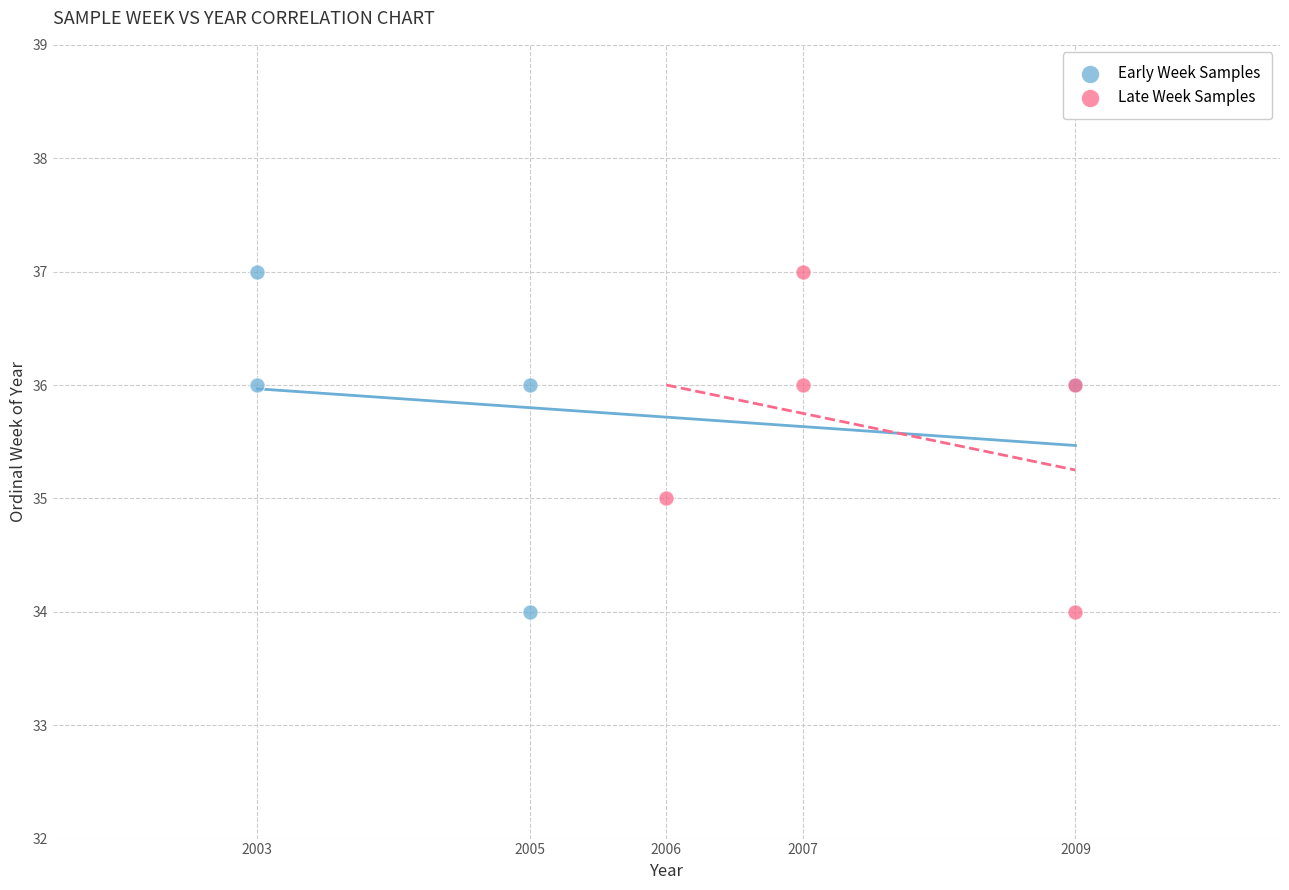

What are all the series names shown in the legend?

Early Week Samples, Late Week Samples